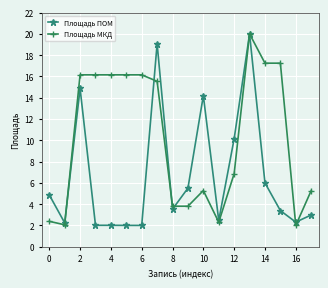

Which series has the largest total across all categories?

Площадь МКД